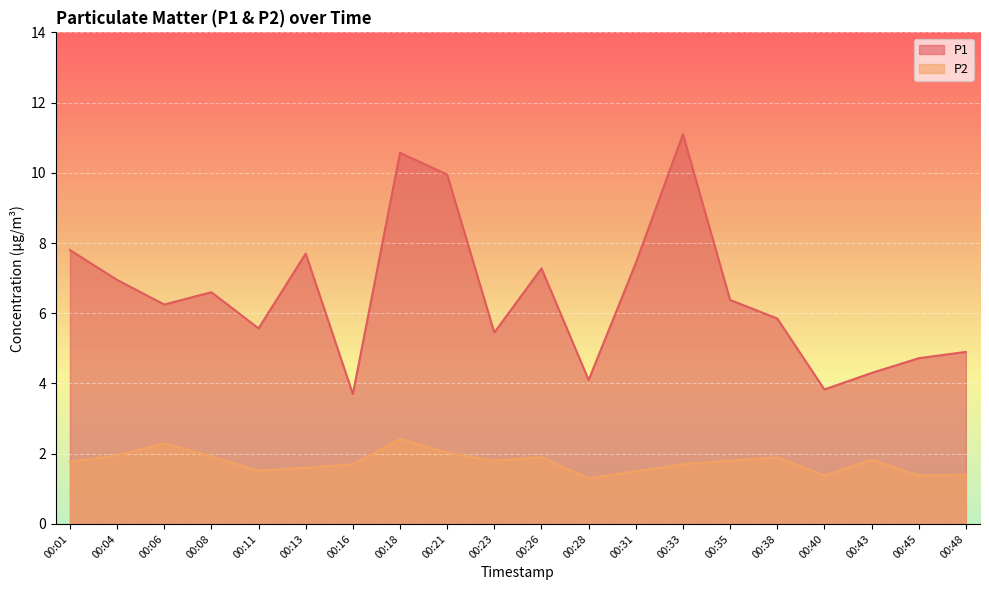

At which category is the sum across all series the highest?

00:18